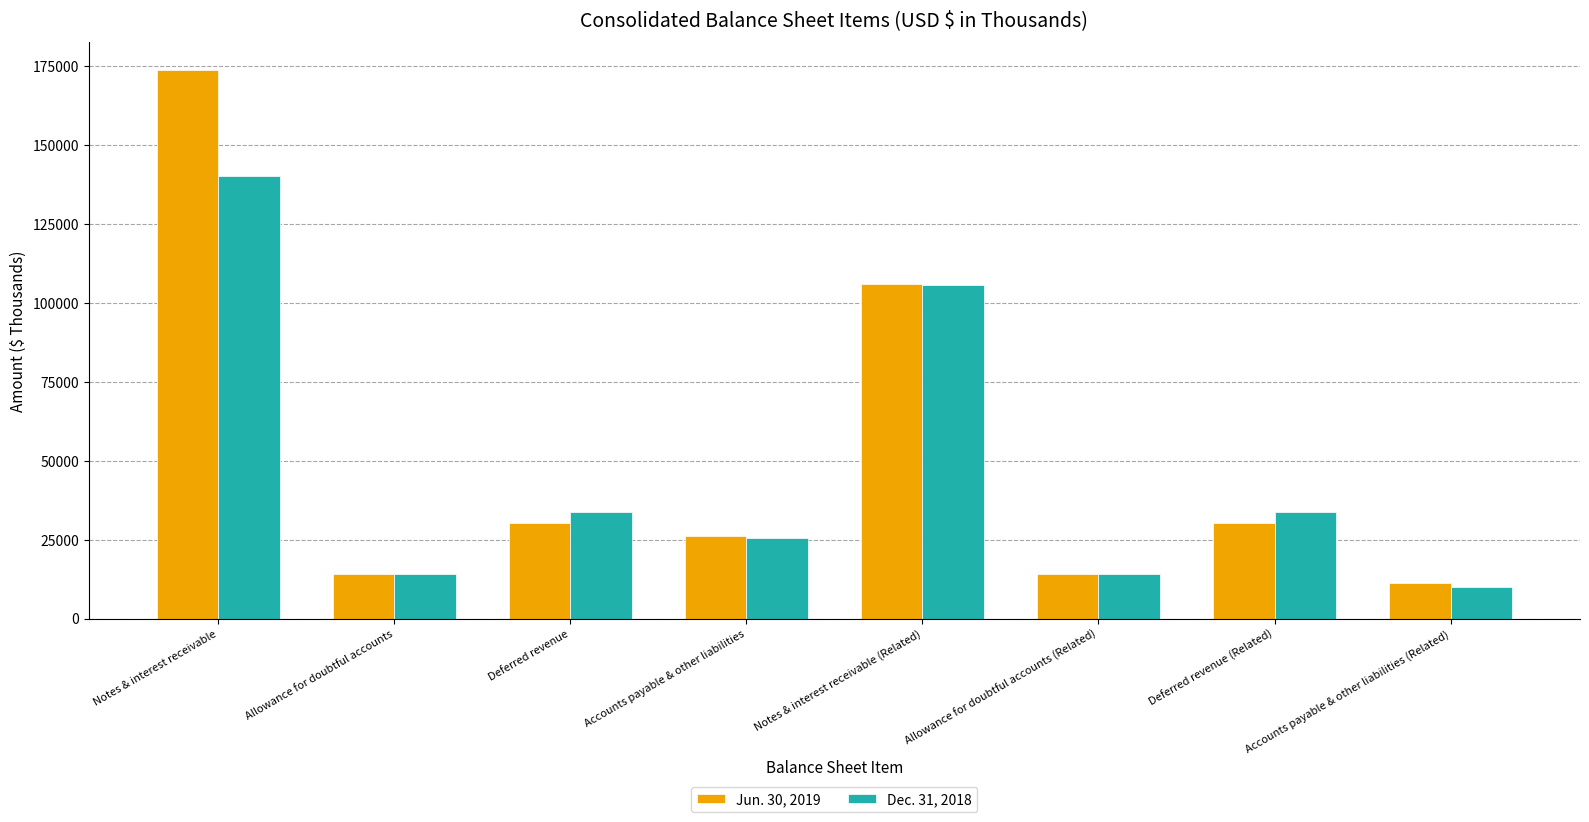

Reading left to right, extract all data points from this chart.

Jun. 30, 2019: 173851	14269	30188	26292	106102	14269	30188	11363
Dec. 31, 2018: 140327	14269	33904	25576	105803	14269	33904	9984